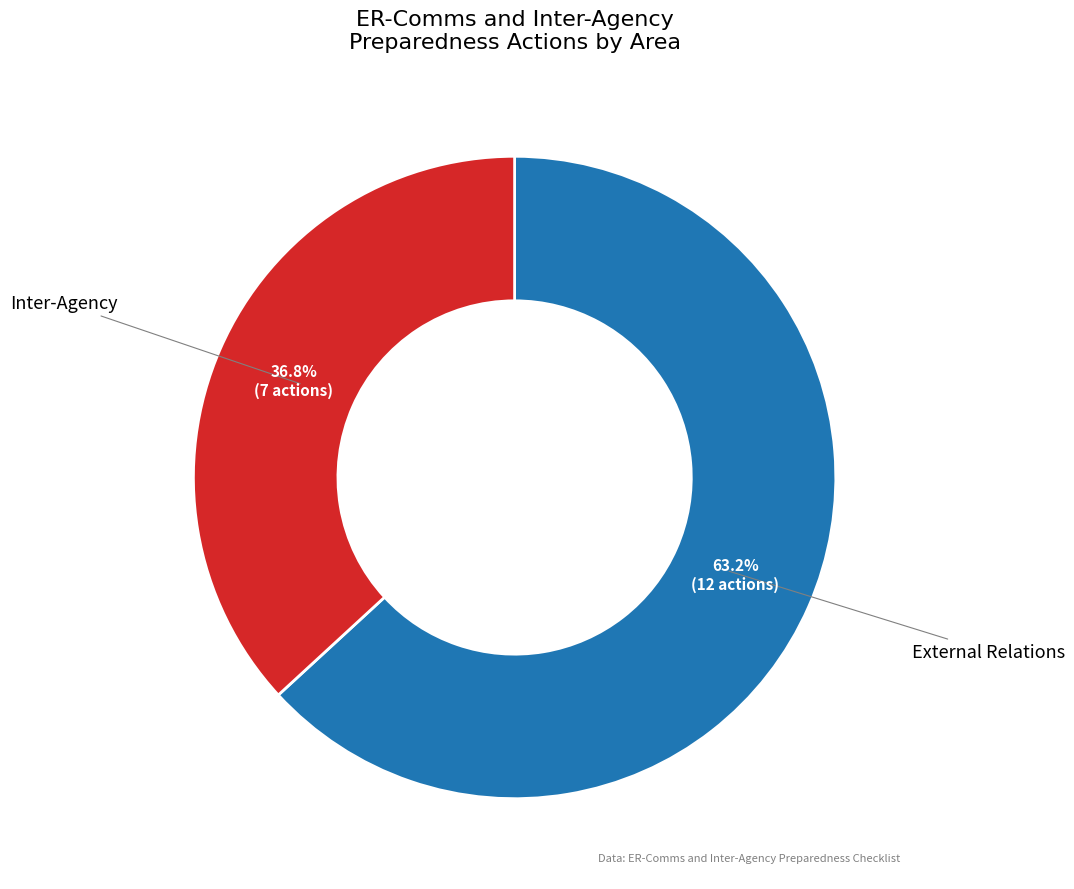

Does any single category account for the majority?

Yes